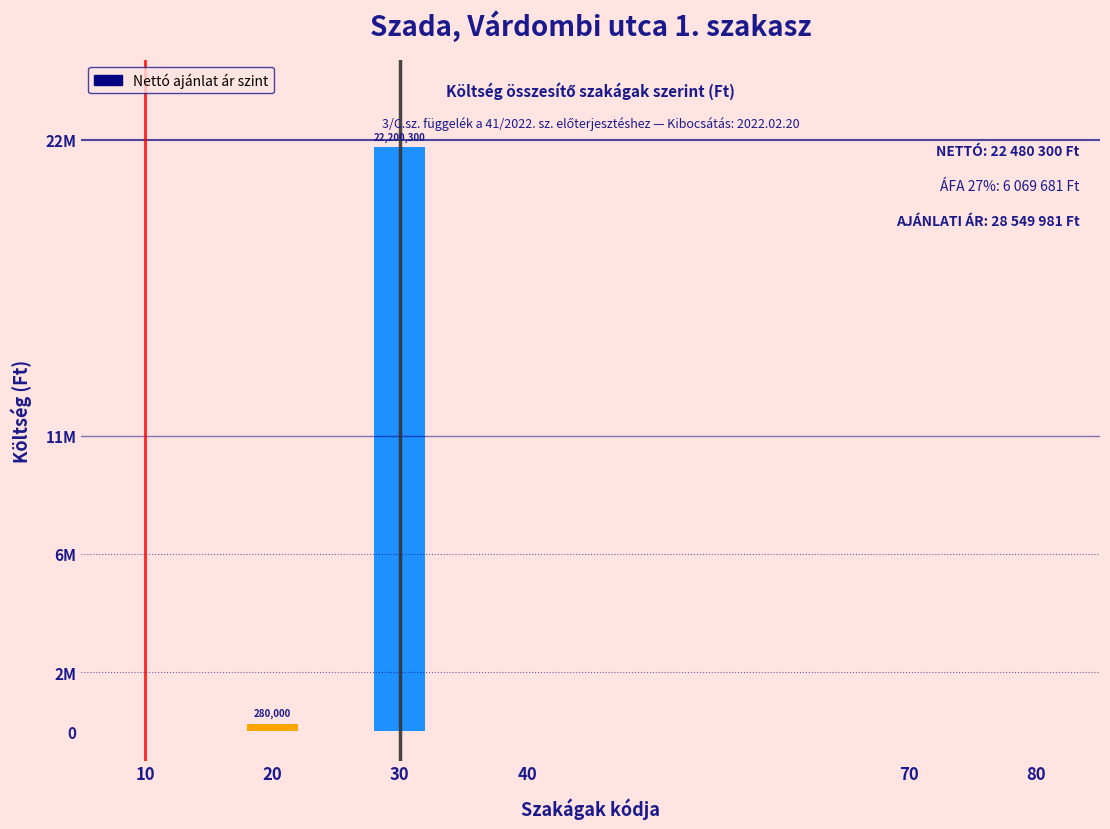

Are the bars horizontal?

No